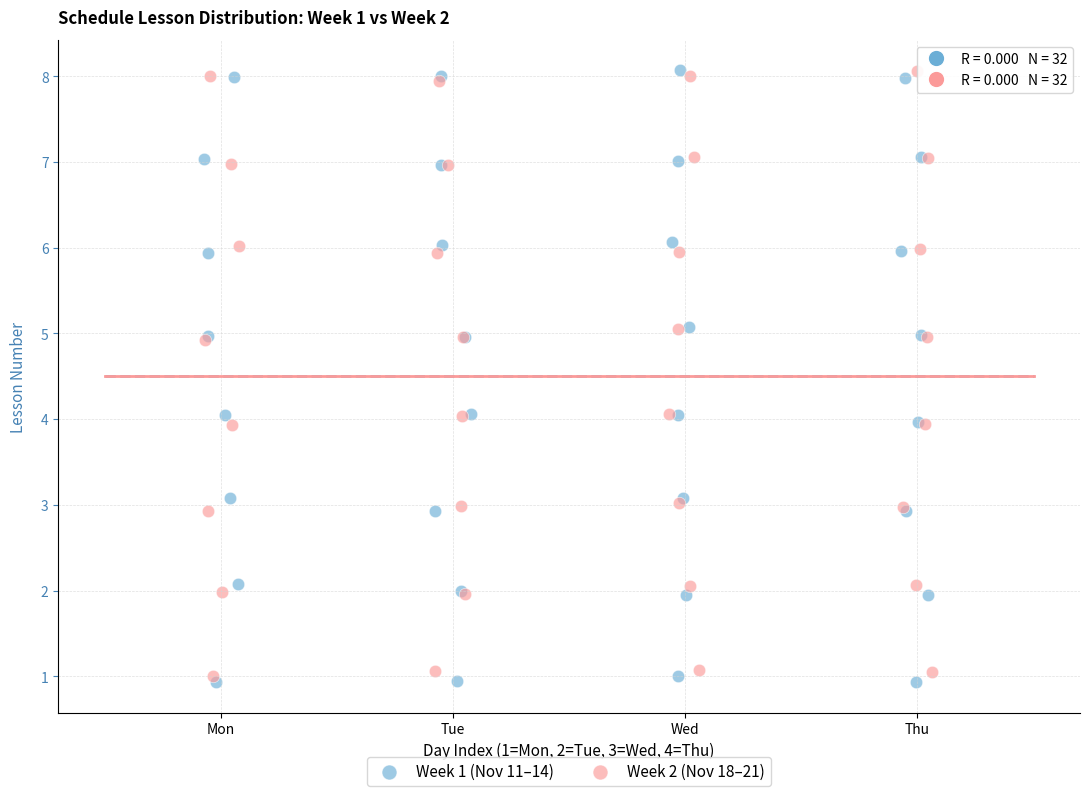

Which series has the widest spread of Y values?

Week 1 (Nov 11–14)